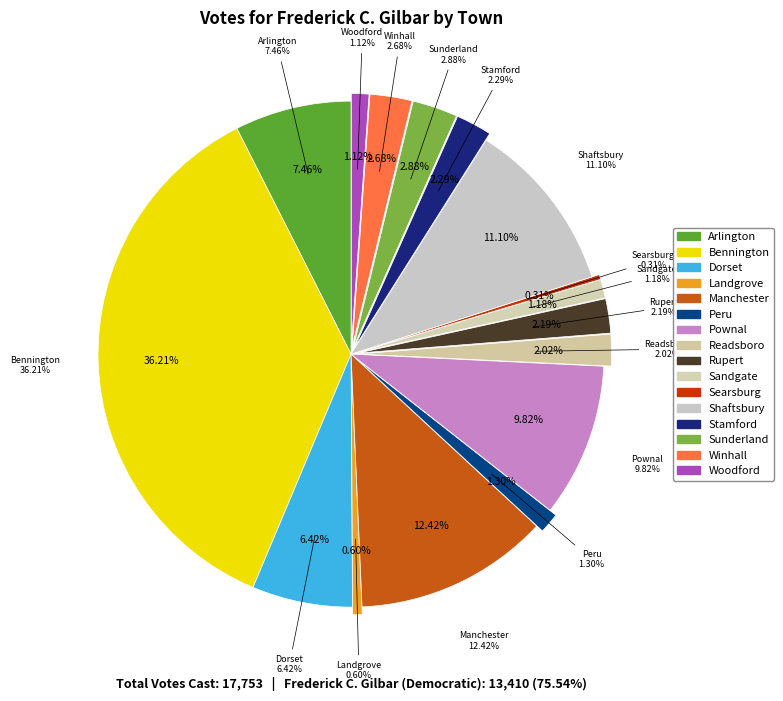

Is it true that Winhall is 10% of the pie?

False